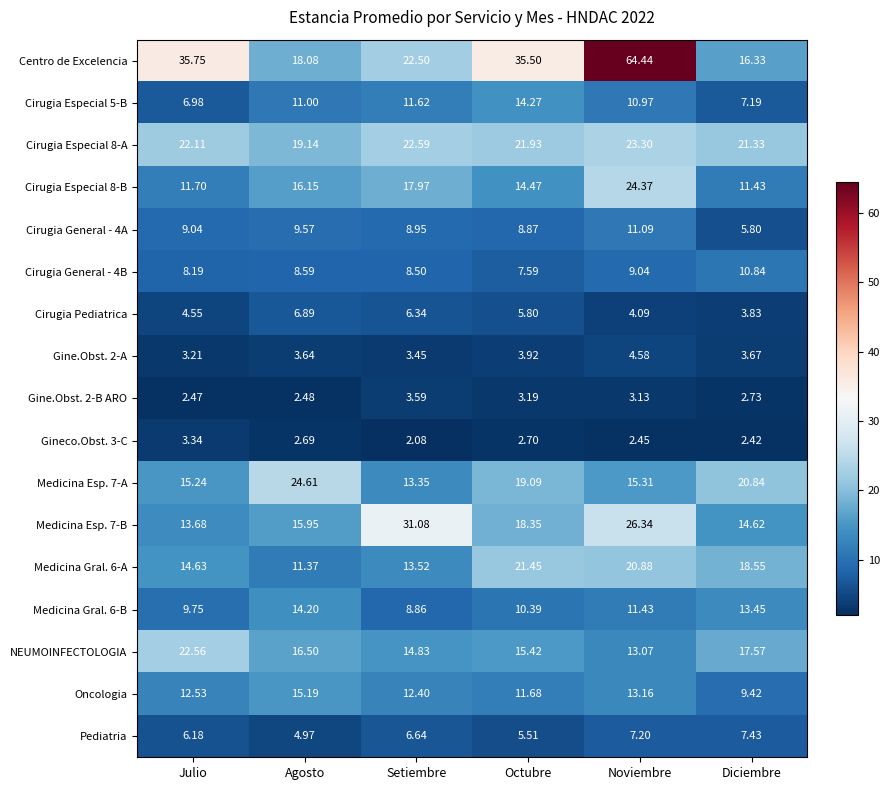

Which series has the largest total across all categories?

Centro de Excelencia